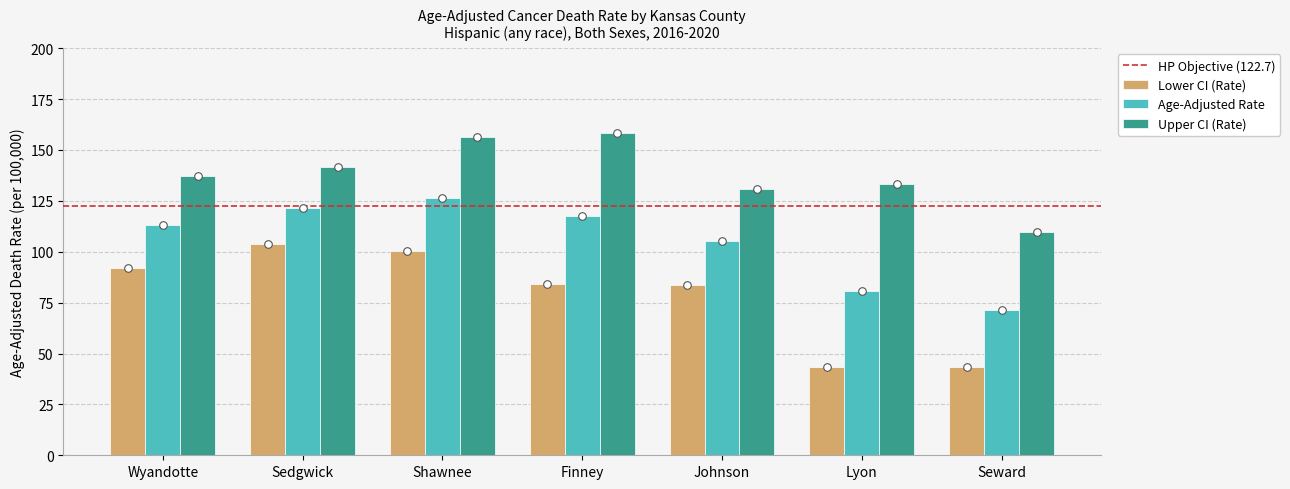

Which series reaches the maximum Y coordinate?

Upper CI